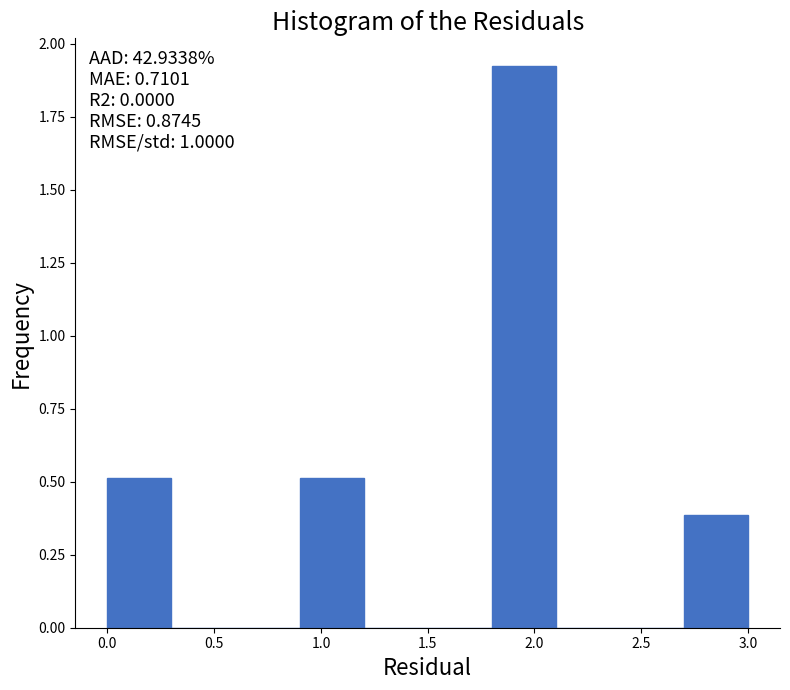

Over which range of the x-axis is the bar tallest?

1.8 to 2.1